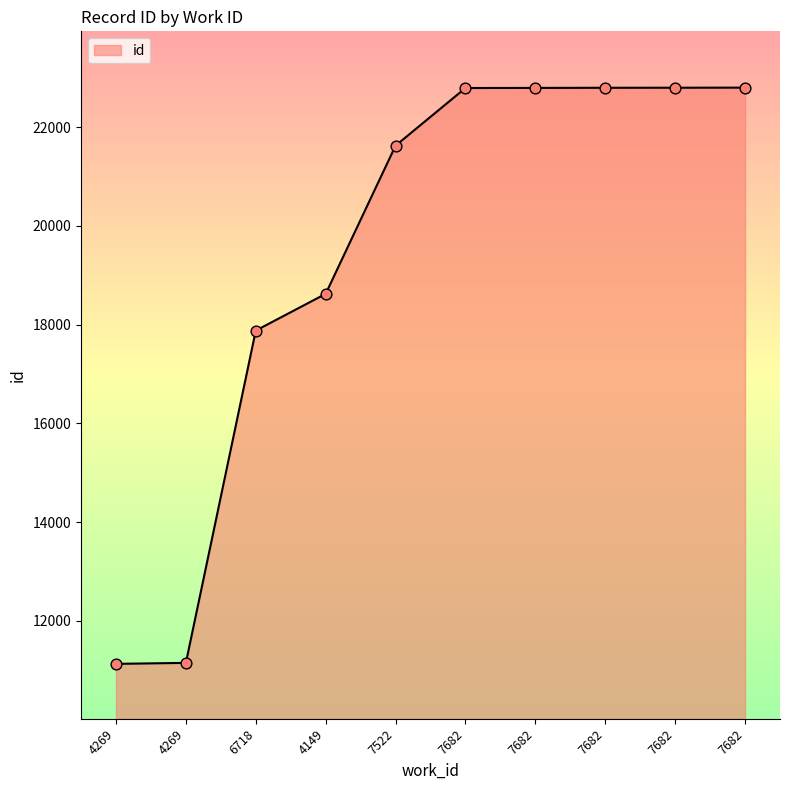

What is the change in value from 7682 to 7682?

+6